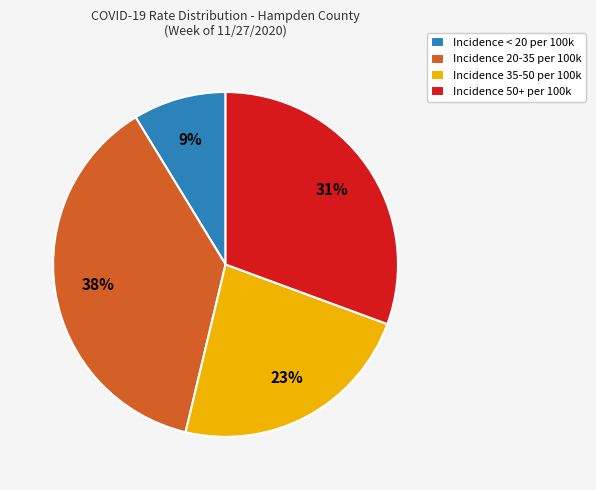

What is the ratio of the value at Incidence 35-50 per 100k to the value at Incidence < 20 per 100k?

2.6